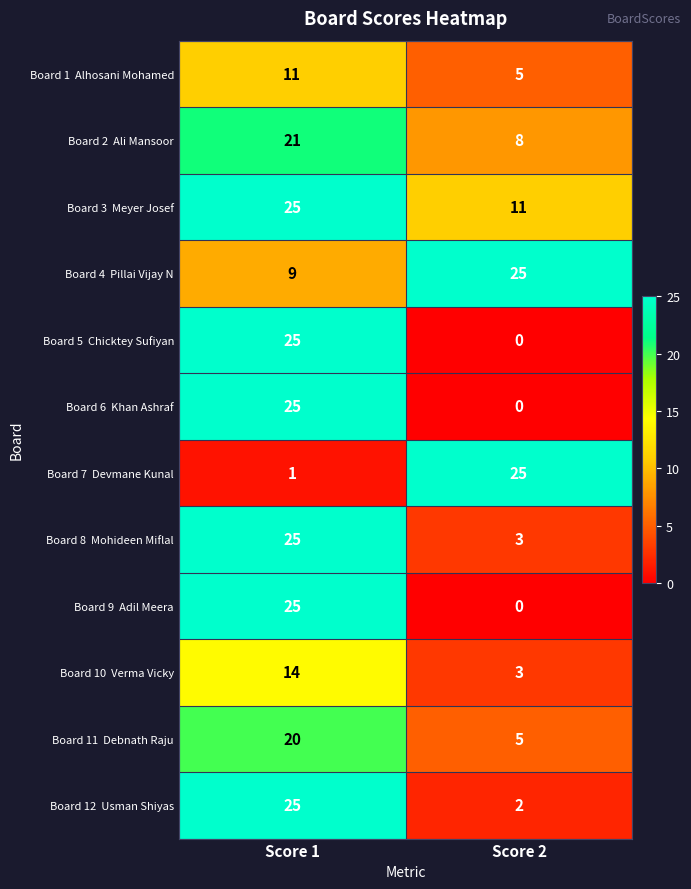

At which category is the sum across all series the highest?

Score 1